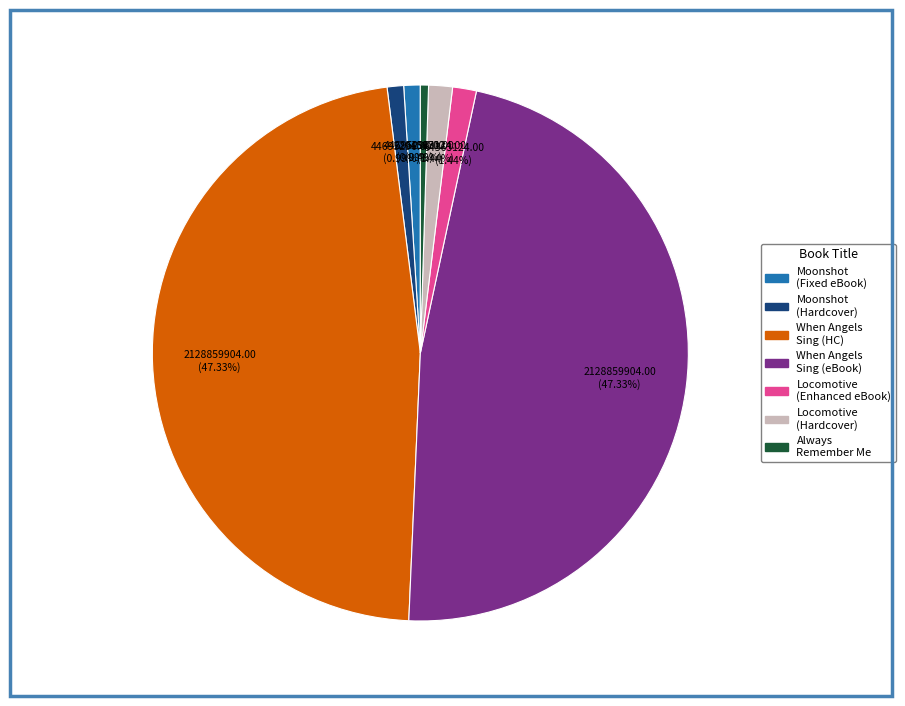

Is there a majority slice in this chart?

No